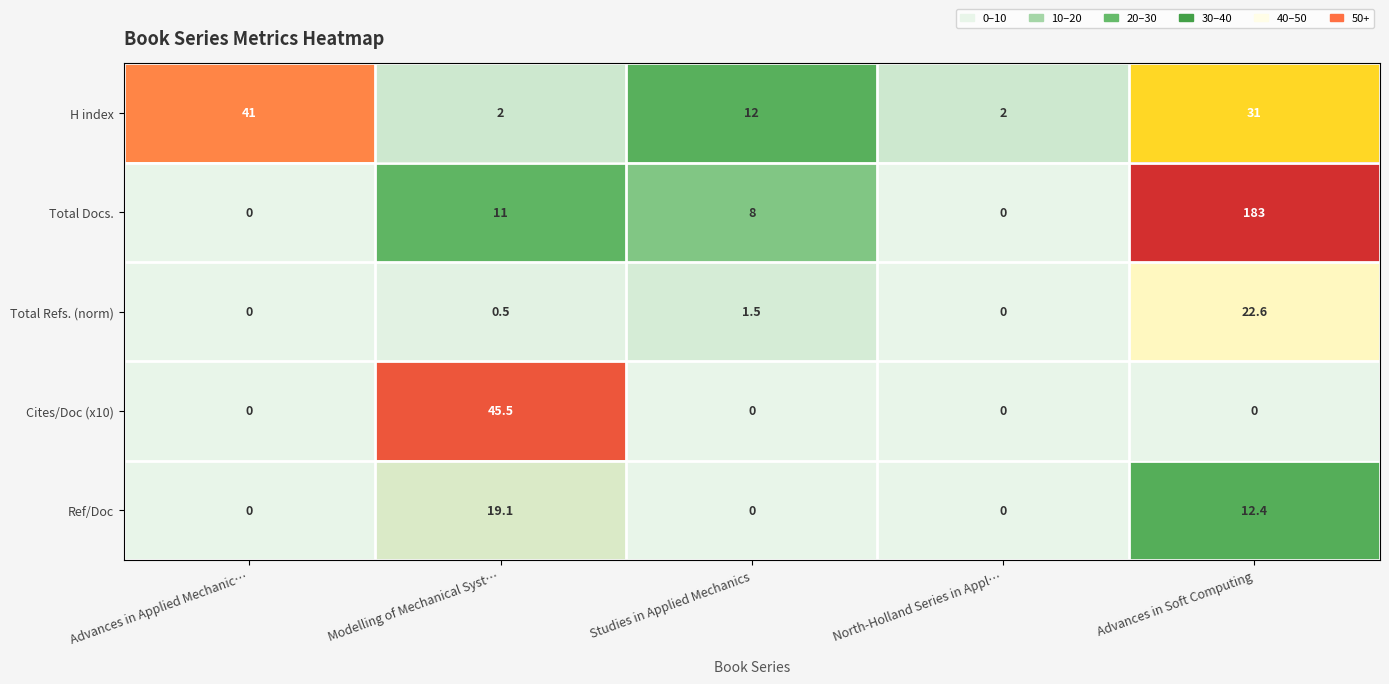

At how many categories does at least one series exceed 60?

1